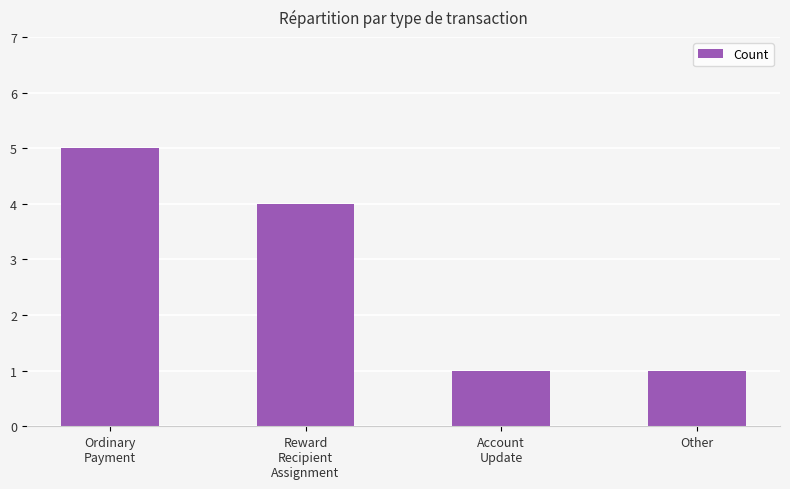

What is the average value?

3